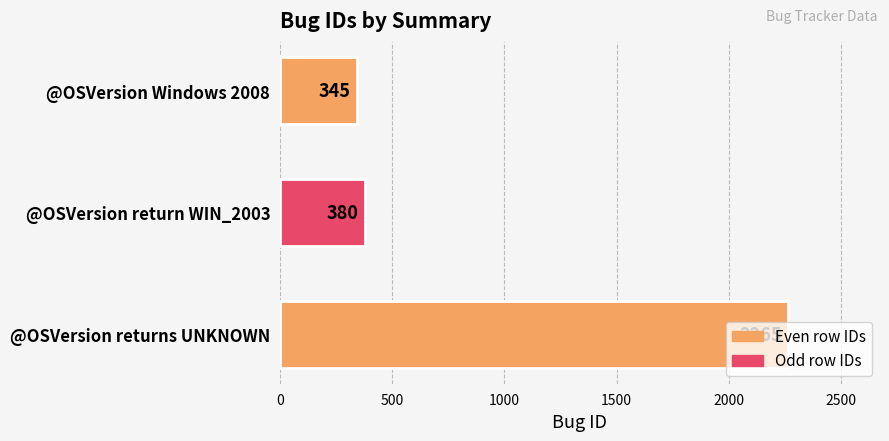

What is the label of the 2nd bar from the top?

@OSVersion return WIN_2003